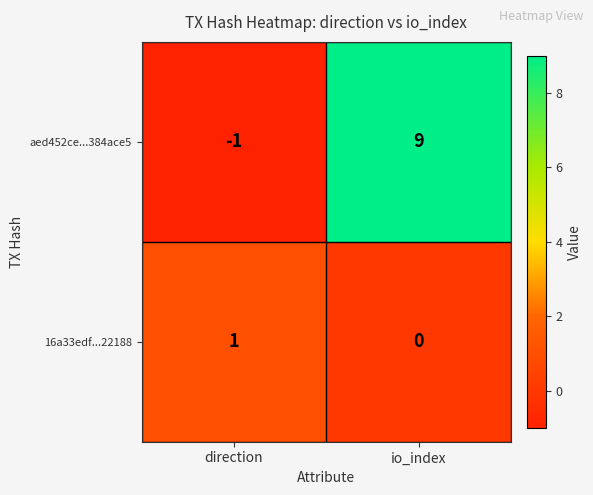

How many data points does each series have?

2